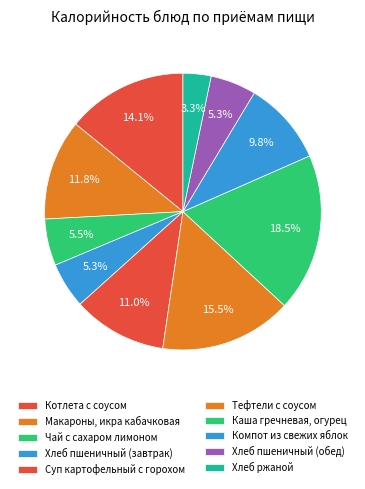

How much of the chart is everything except Хлеб пшеничный (обед)?

94.7%